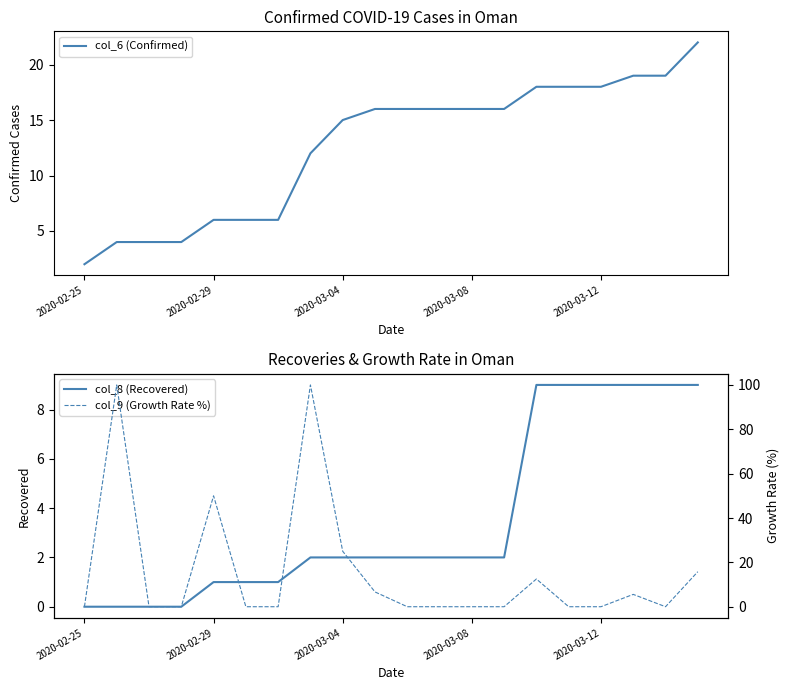

The value of col_8 (Recovered) at 14 is 9.0. True or false?

True